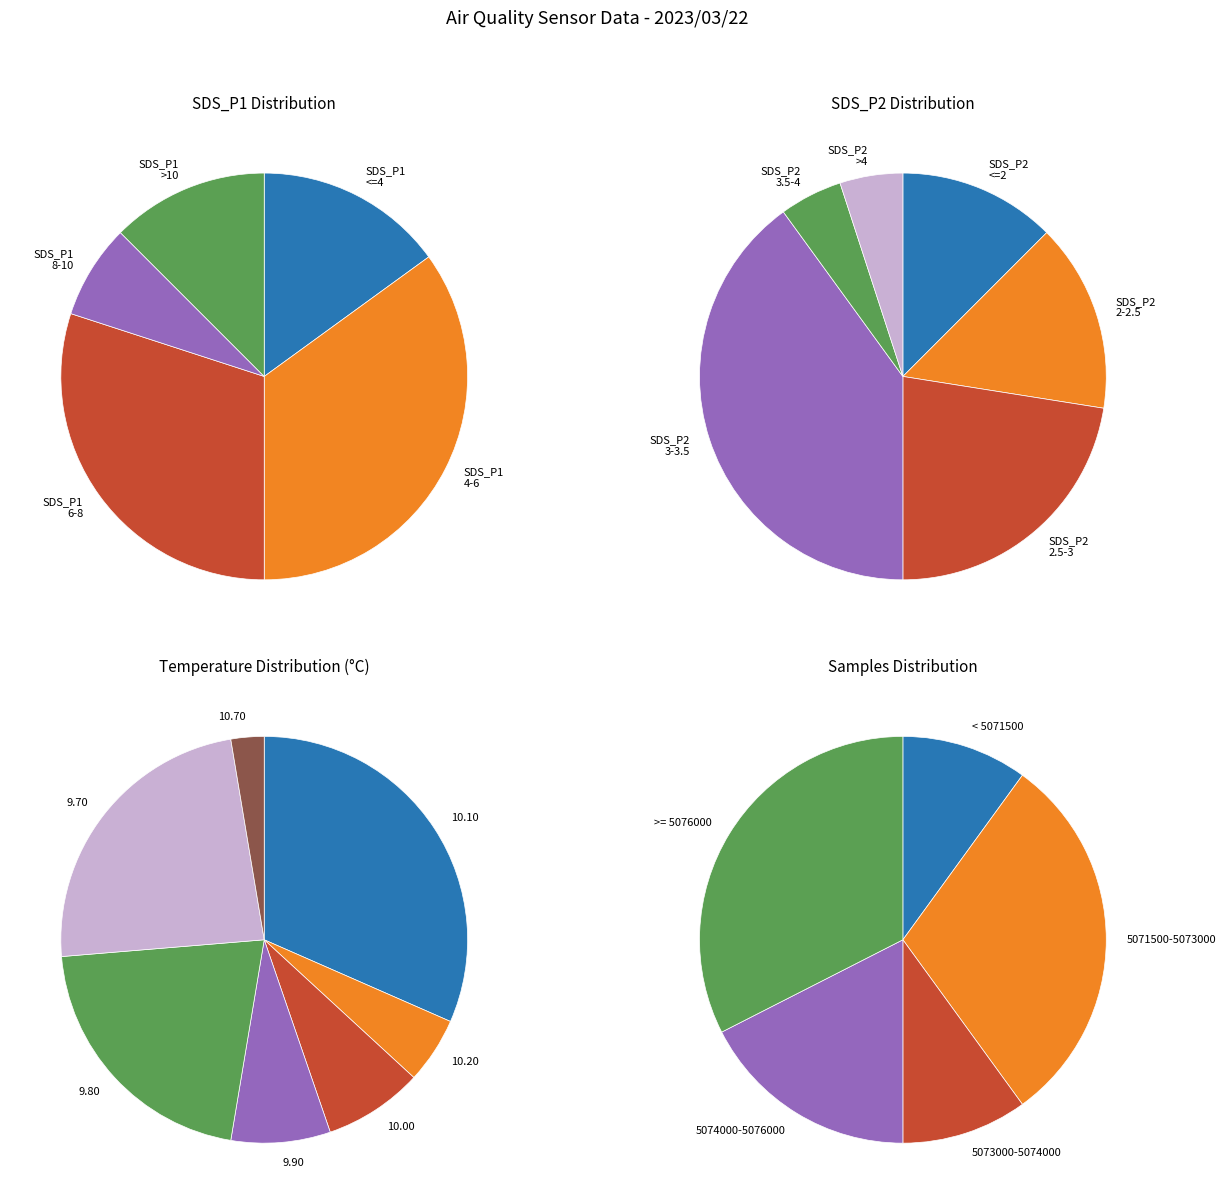

Rank the series by their maximum value, from lowest to highest.

SDS_P2, SDS_P1